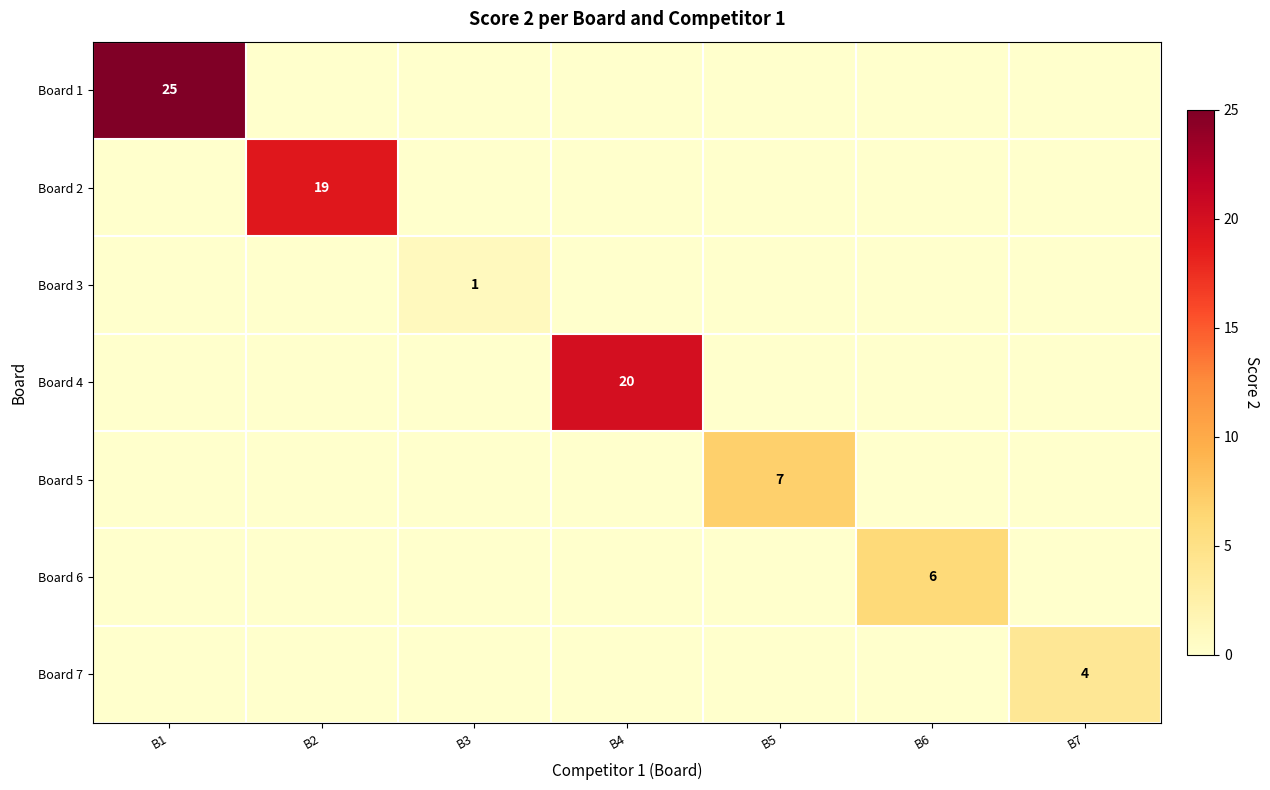

What is the total value across all series at B7?

4